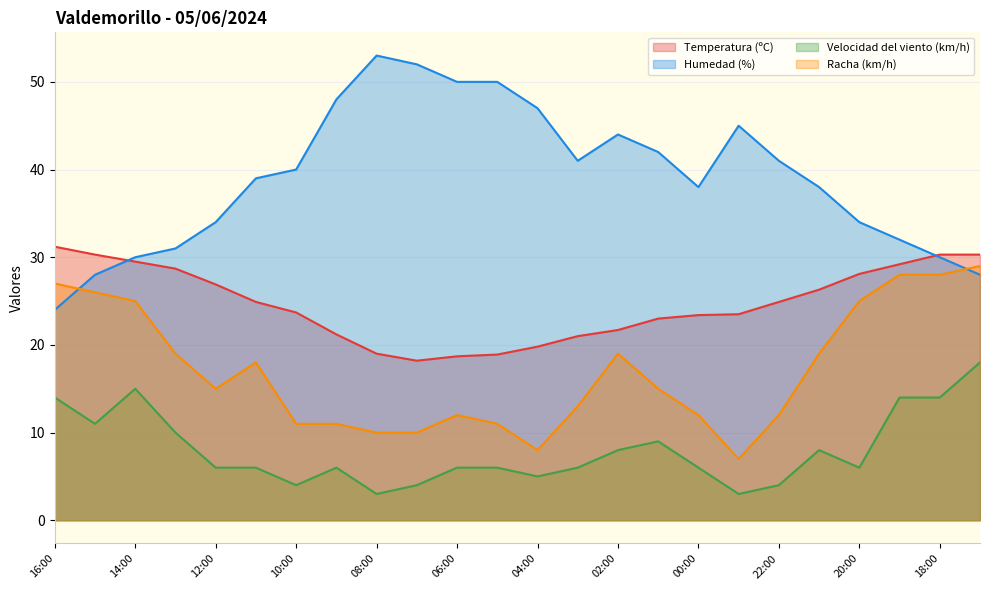

Is the value of Temperatura (ºC) at 13:00 greater than the value of Humedad (%) at 08:00?

No